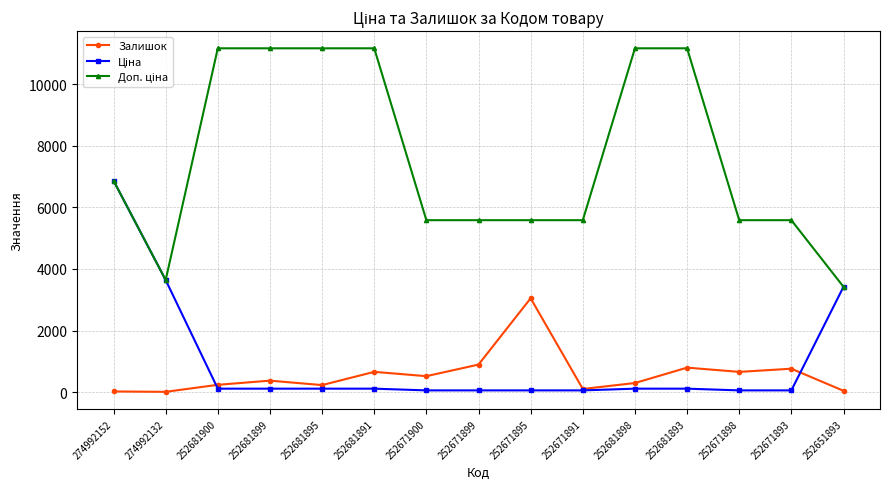

How many lines are shown in the chart?

3